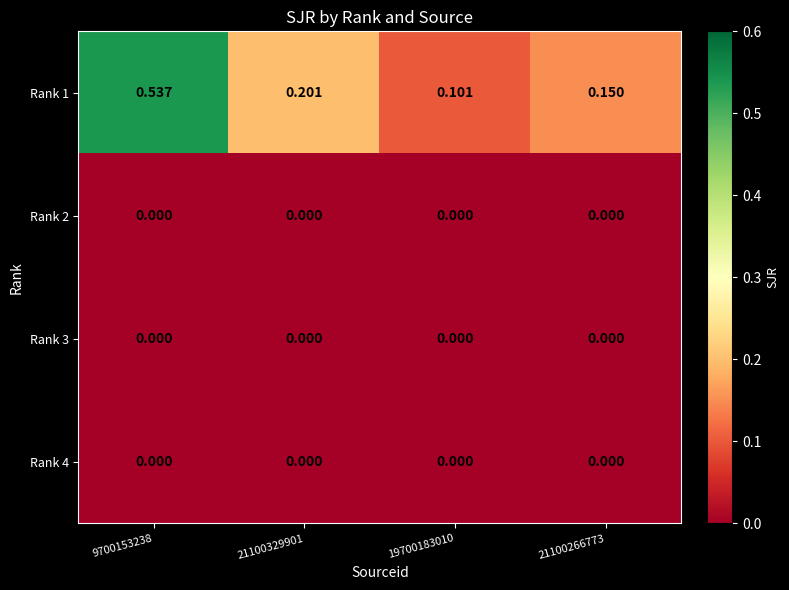

How many data points does each series have?

4